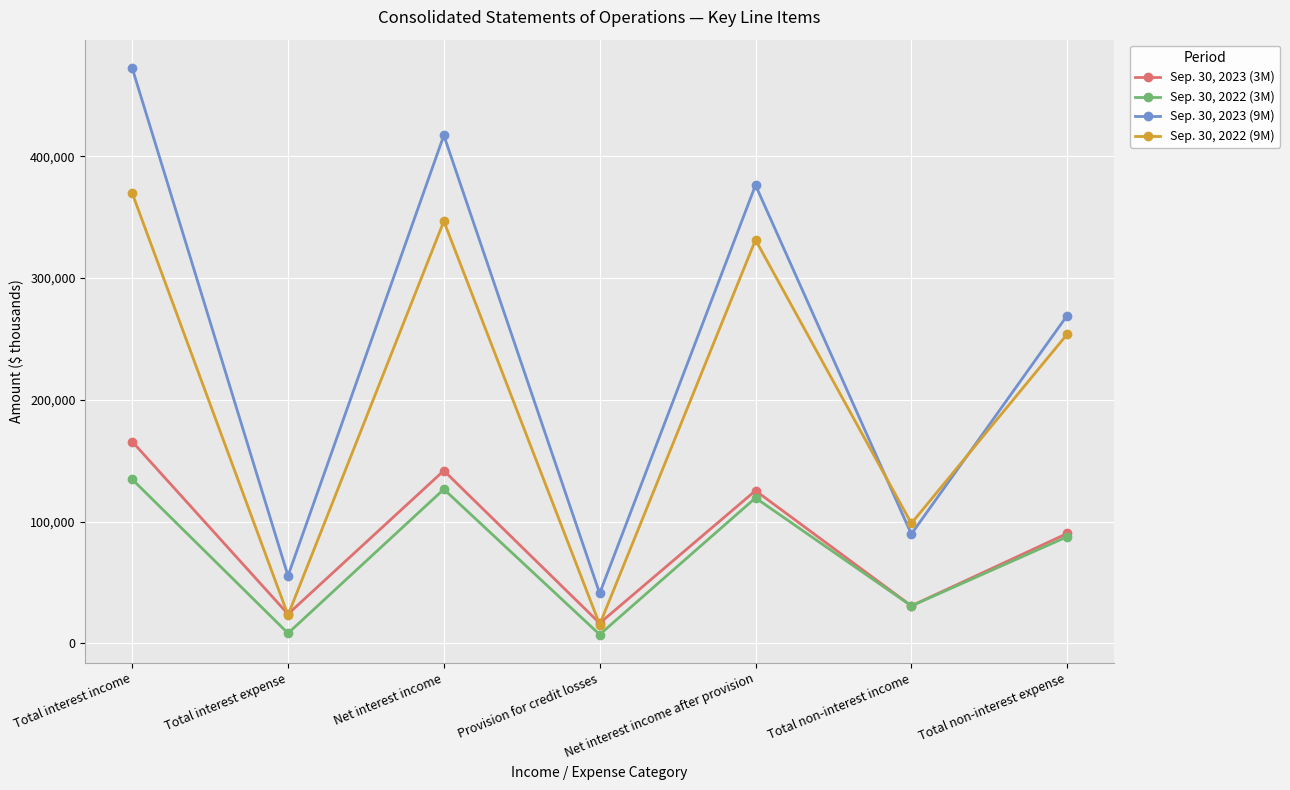

How many series are shown in this chart?

4